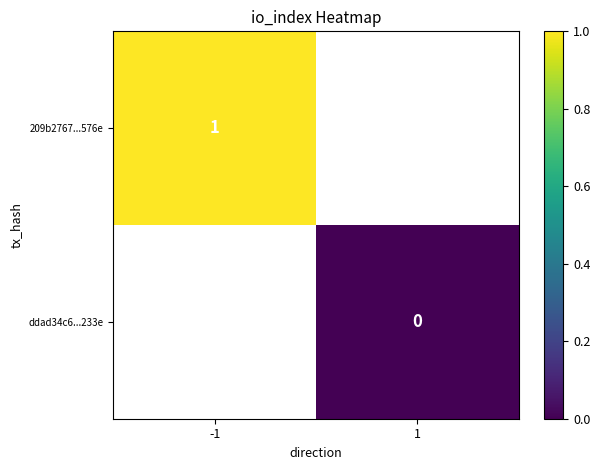

The value of 209b2767...576e at -1 is 1. True or false?

True